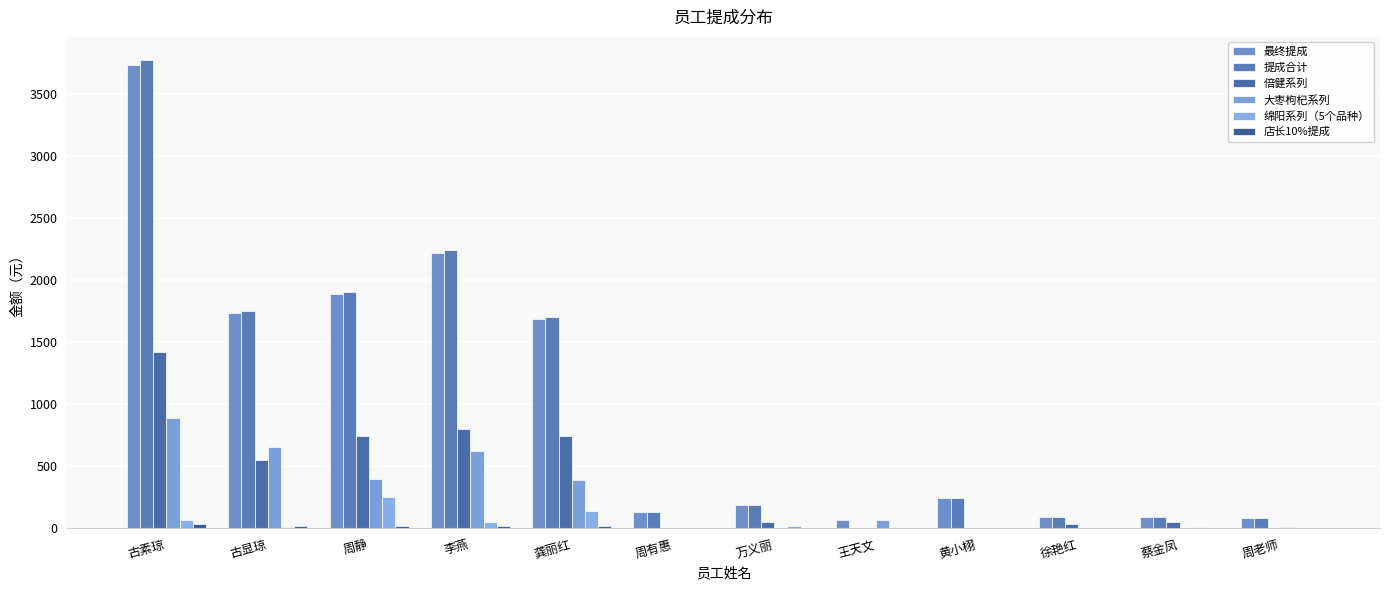

How many categories are shown in the chart?

12